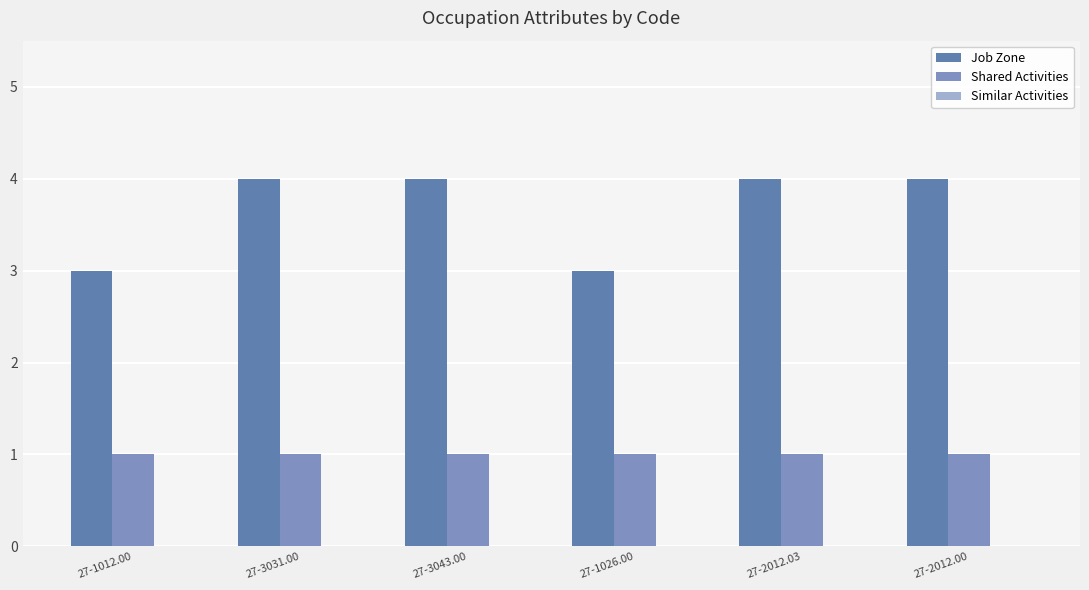

True or false: Shared Activities has a value of 1 at 27-2012.00.

True